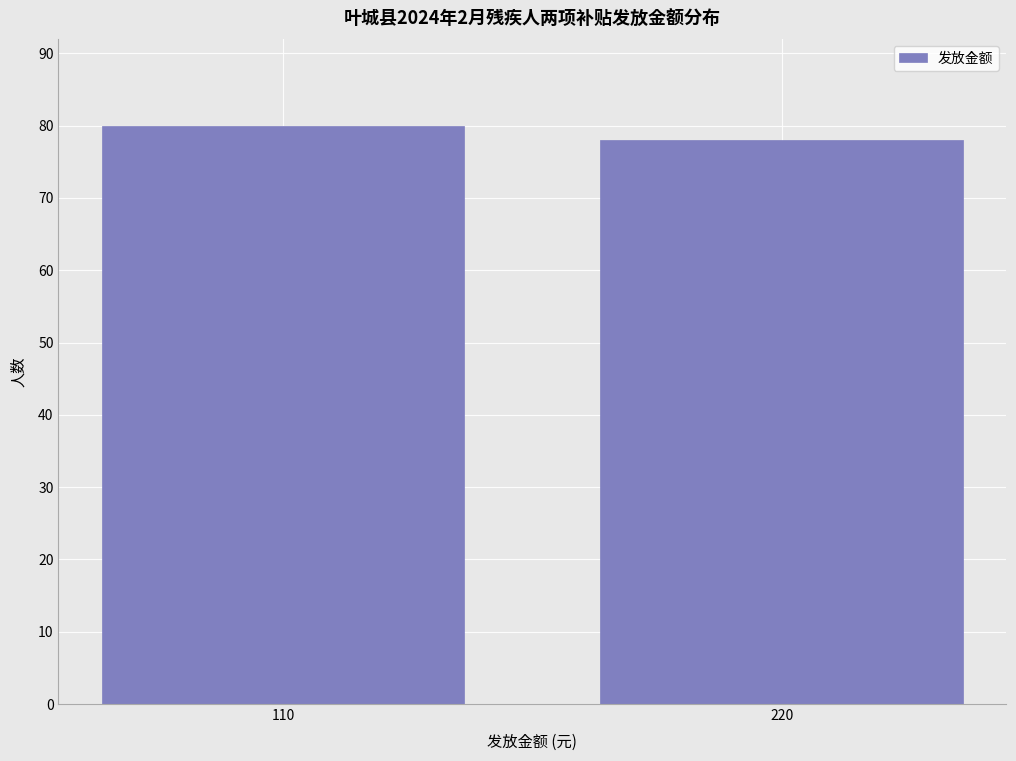

Reading left to right, what are all the values shown in this chart?

110=80	220=78